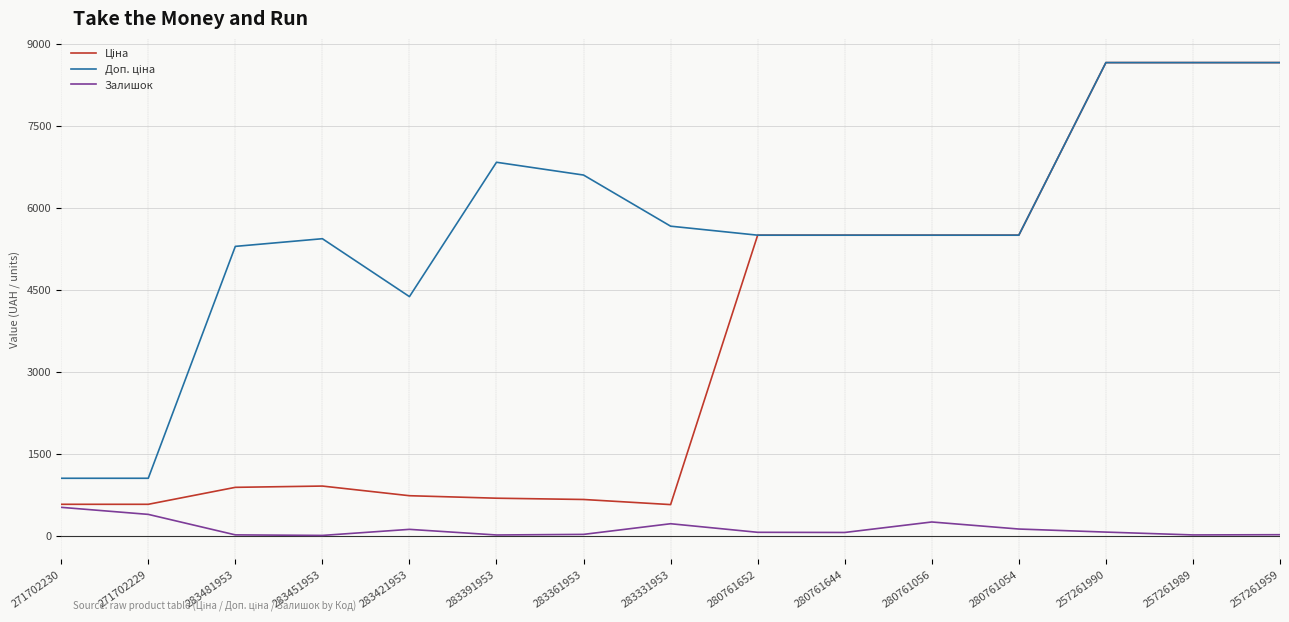

The Ціна series shows 13022.5 at 257261989. True or false?

False